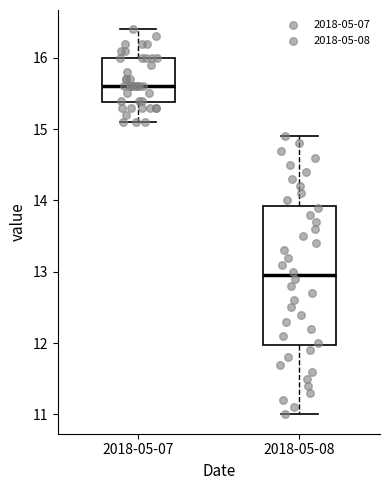

Where does the upper whisker of the box for 2018-05-08 end on the y-axis? The values are not printed on the chart, so give them approximately, as read against the axis.

14.9